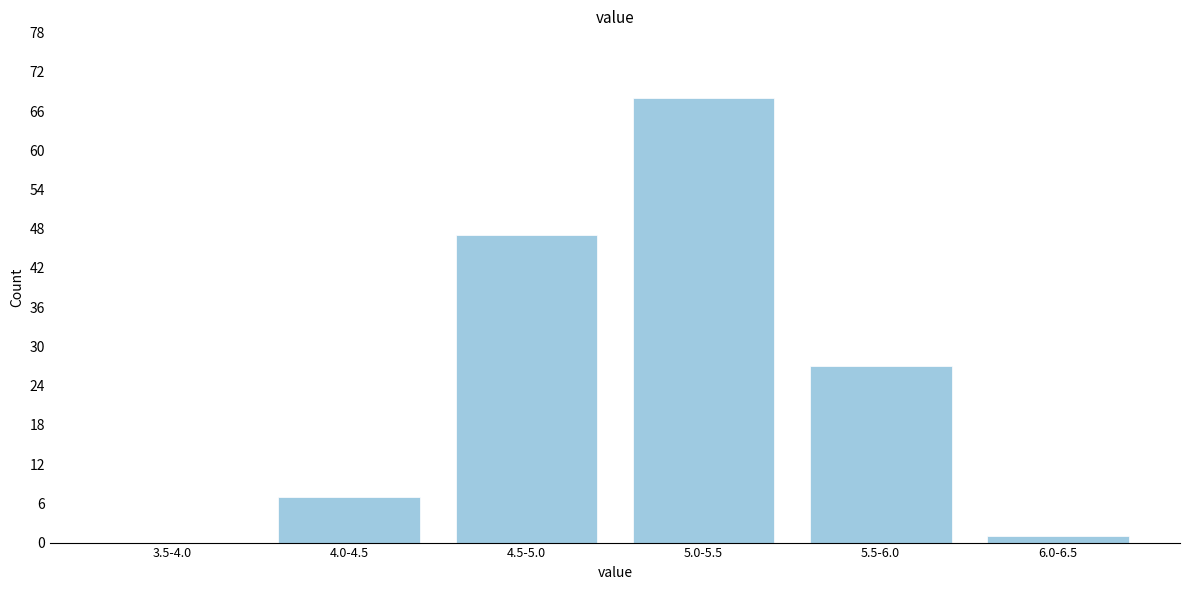

Reading left to right, what are all the values shown in this chart?

3.5-4.0=0	4.0-4.5=7	4.5-5.0=47	5.0-5.5=68	5.5-6.0=27	6.0-6.5=1